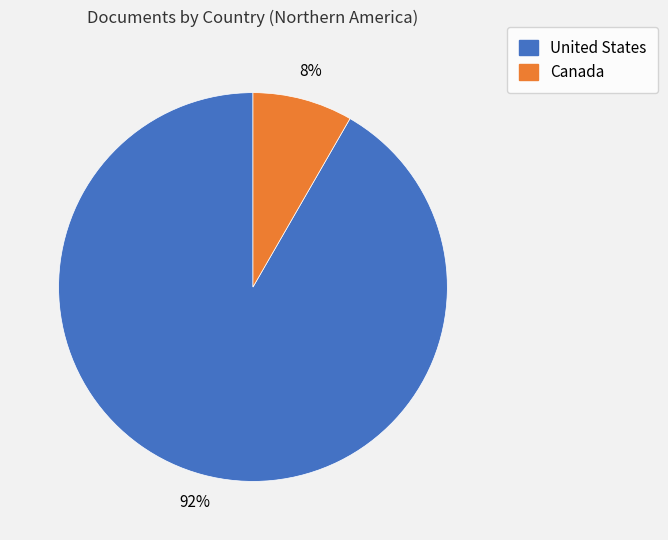

True or false: United States accounts for 84% of the total.

False